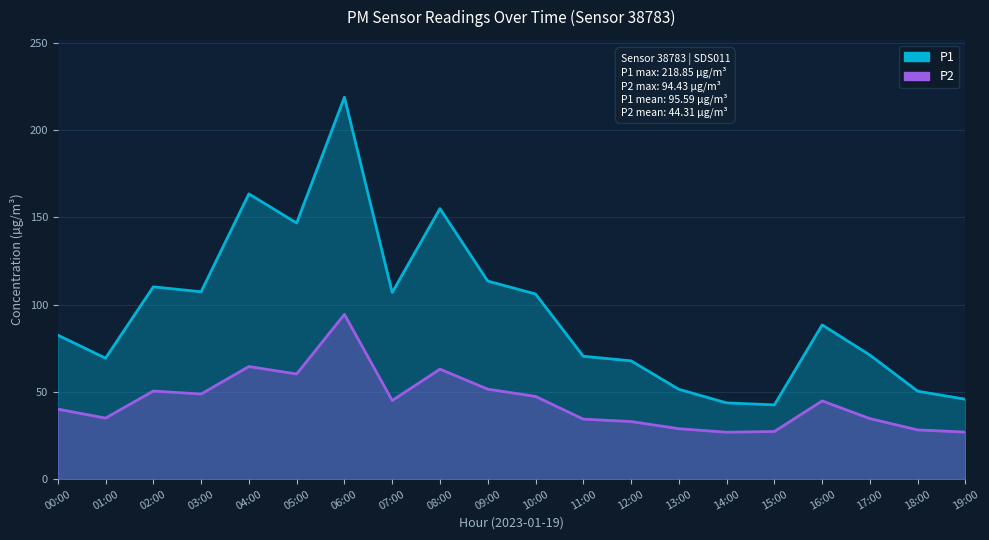

Where does the P1 series first go above 88?

02:00